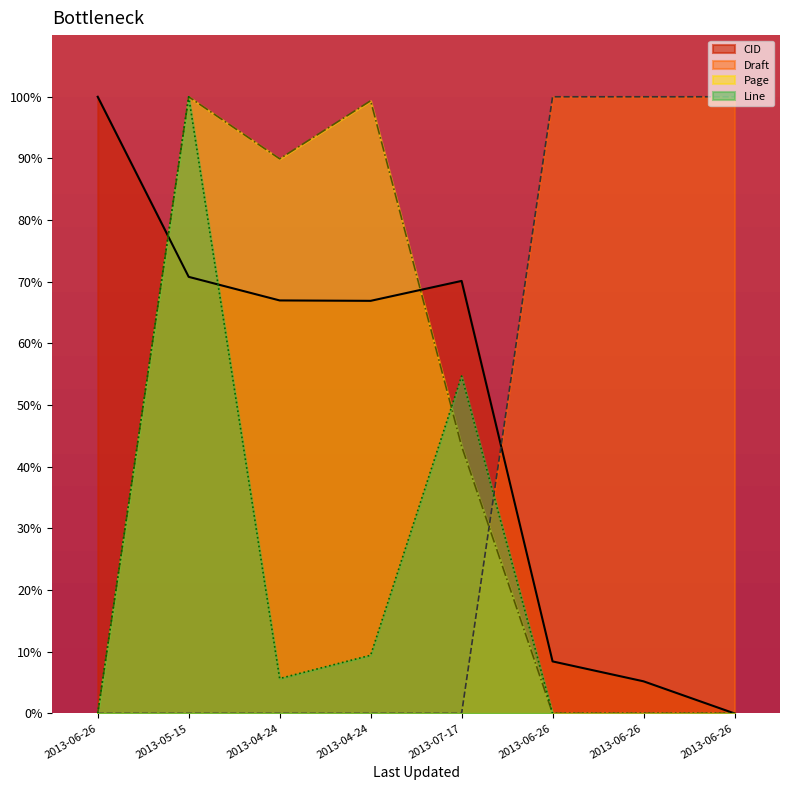

What is the greatest value displayed?

100.0